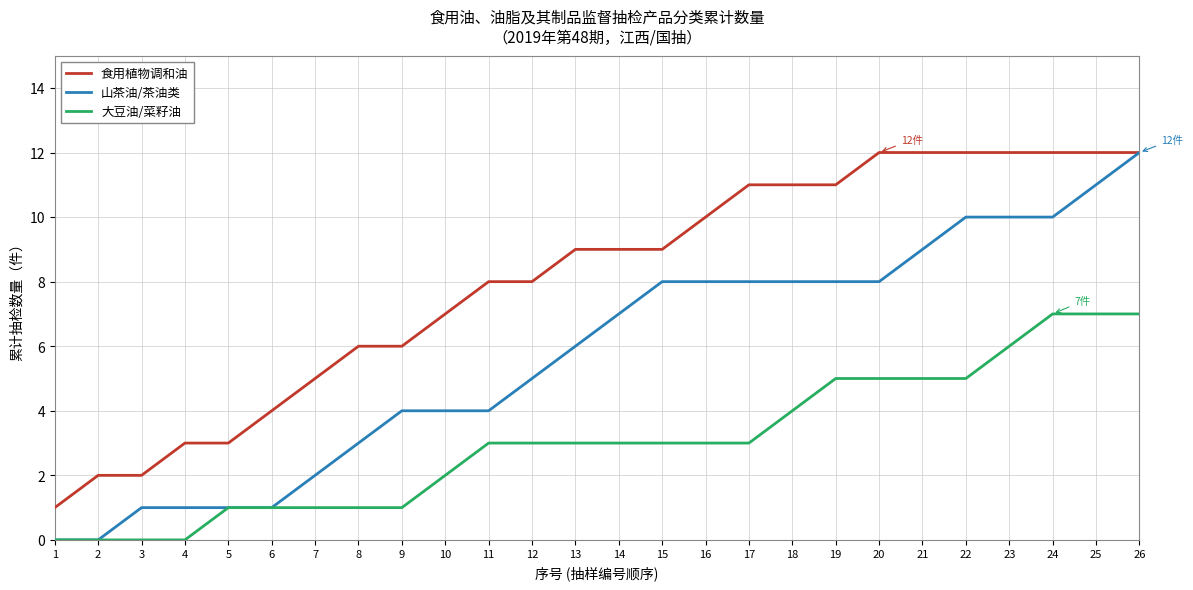

Which series has the largest range (max minus min)?

山茶油/茶油类